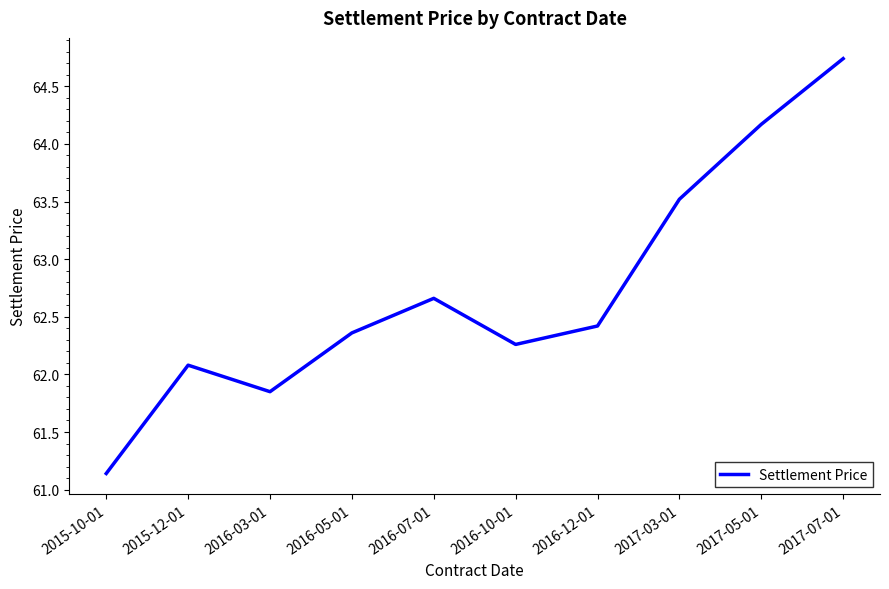

How many lines are shown in the chart?

1